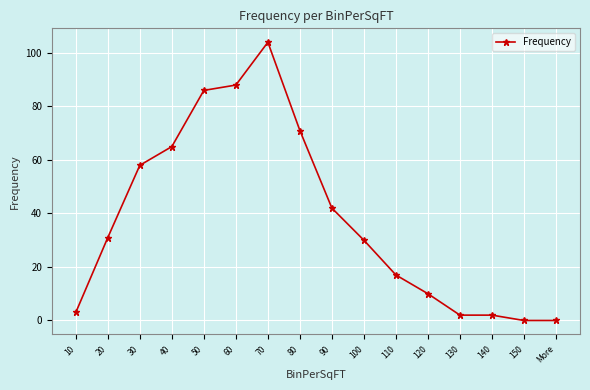

Reading right to left, extract all data points from this chart.

0	0	2	2	10	17	30	42	71	104	88	86	65	58	31	3